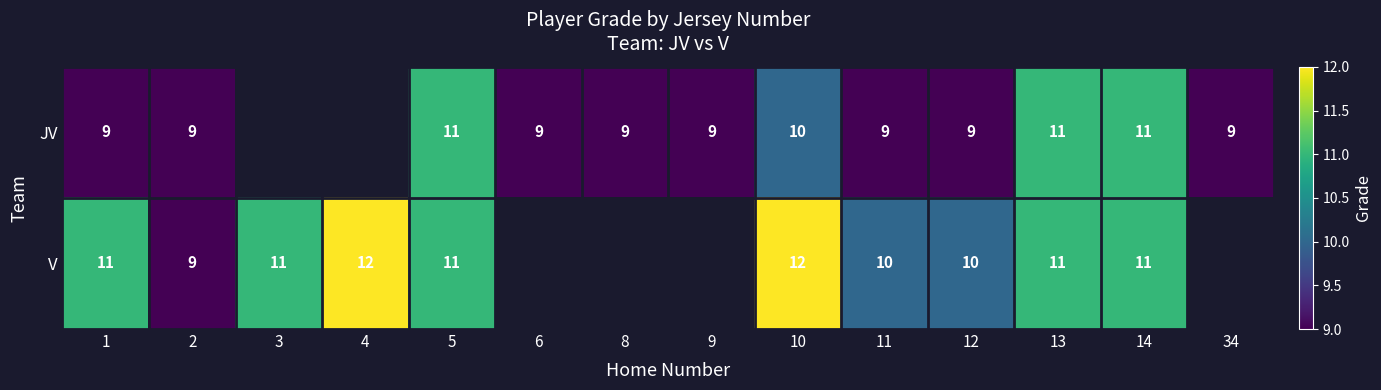

At 1, list the series in order from smallest to largest.

JV, V